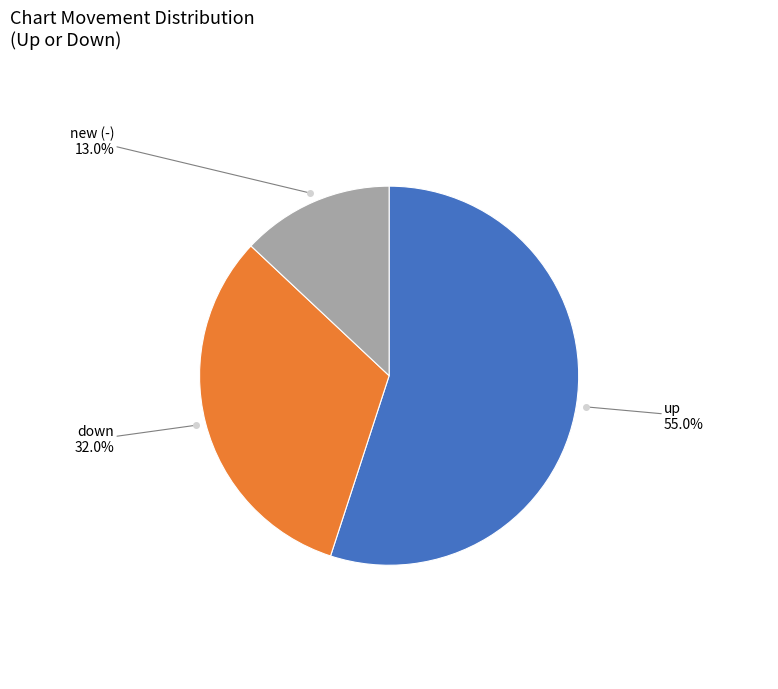

Is there any slice that represents more than half of the pie?

Yes